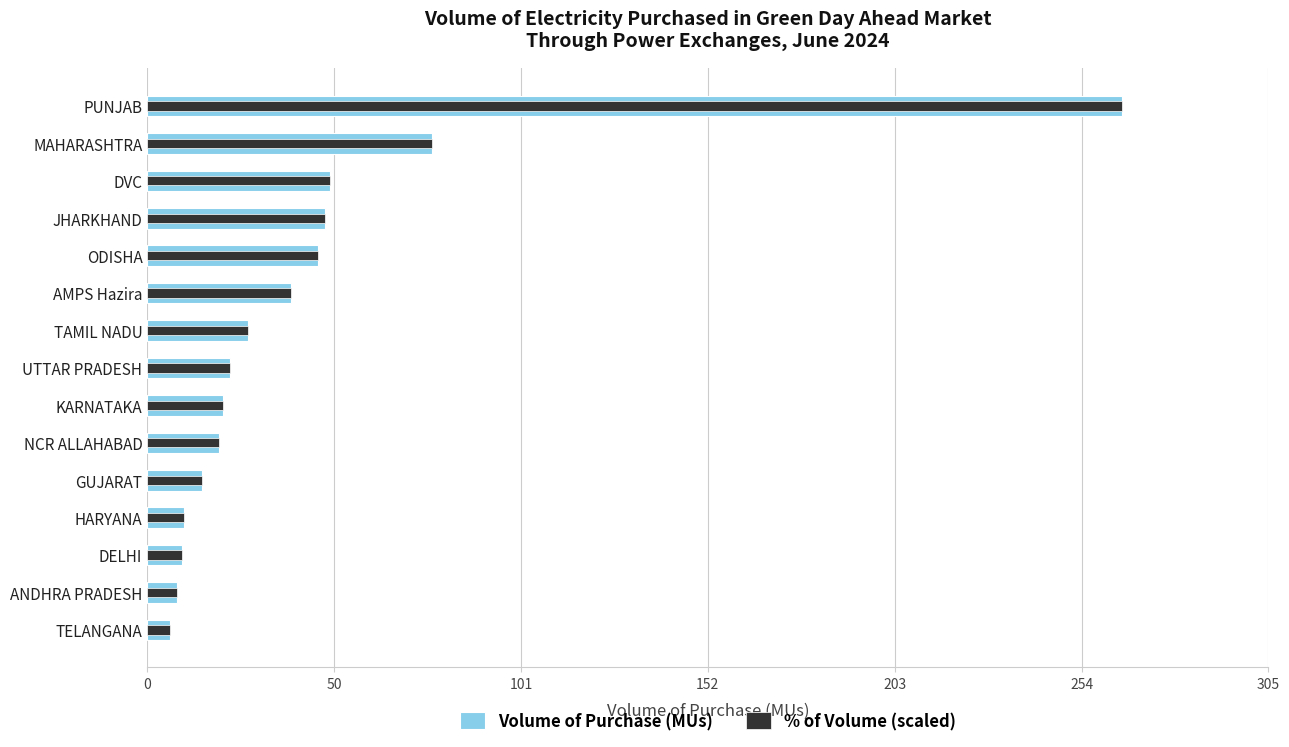

What is the difference between the second highest and second lowest values in the Volume of Purchase (MUs) series?

69.4